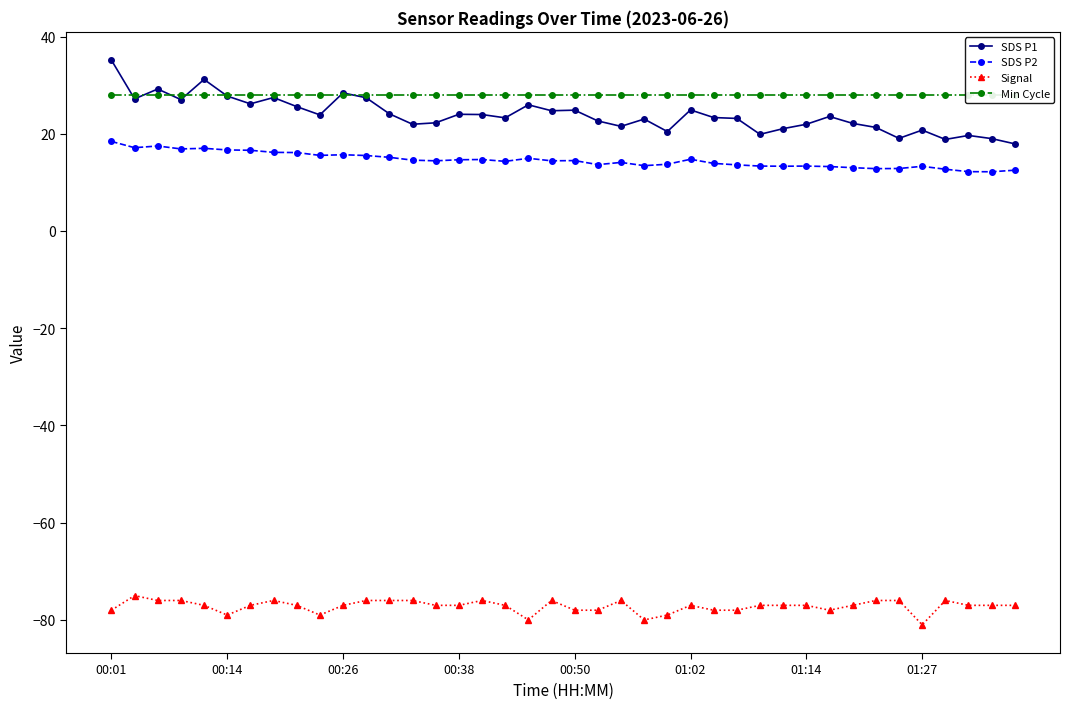

What is the minimum value shown in the chart?

-81.0